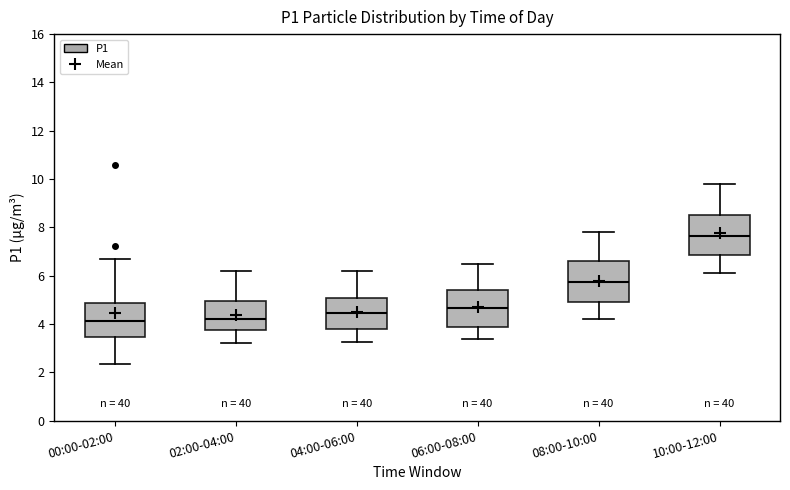

Reading left to right, read every box against the y-axis: the position of its median line, the range the box covers, and the ends of its whiskers. The values are not printed on the chart, so give them approximately, as read against the axis.

00:00-02:00: median 4.2, box 3.4 to 4.8, whiskers 2.4 to 6.8
02:00-04:00: median 4.2, box 3.8 to 5.0, whiskers 3.2 to 6.2
04:00-06:00: median 4.4, box 3.8 to 5.0, whiskers 3.2 to 6.2
06:00-08:00: median 4.6, box 3.8 to 5.4, whiskers 3.4 to 6.6
08:00-10:00: median 5.8, box 5.0 to 6.6, whiskers 4.2 to 7.8
10:00-12:00: median 7.6, box 6.8 to 8.6, whiskers 6.2 to 9.8